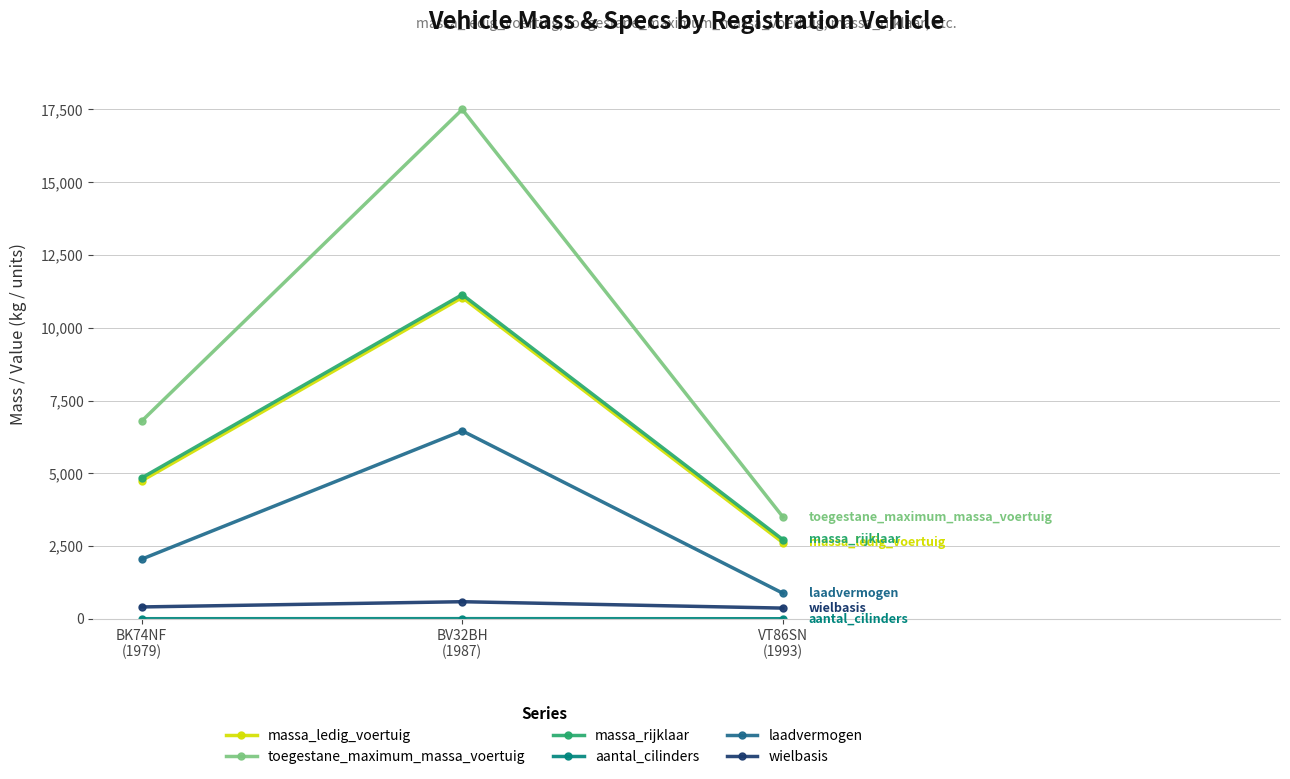

At which label does wielbasis reach its peak?

BV32BH
(1987)